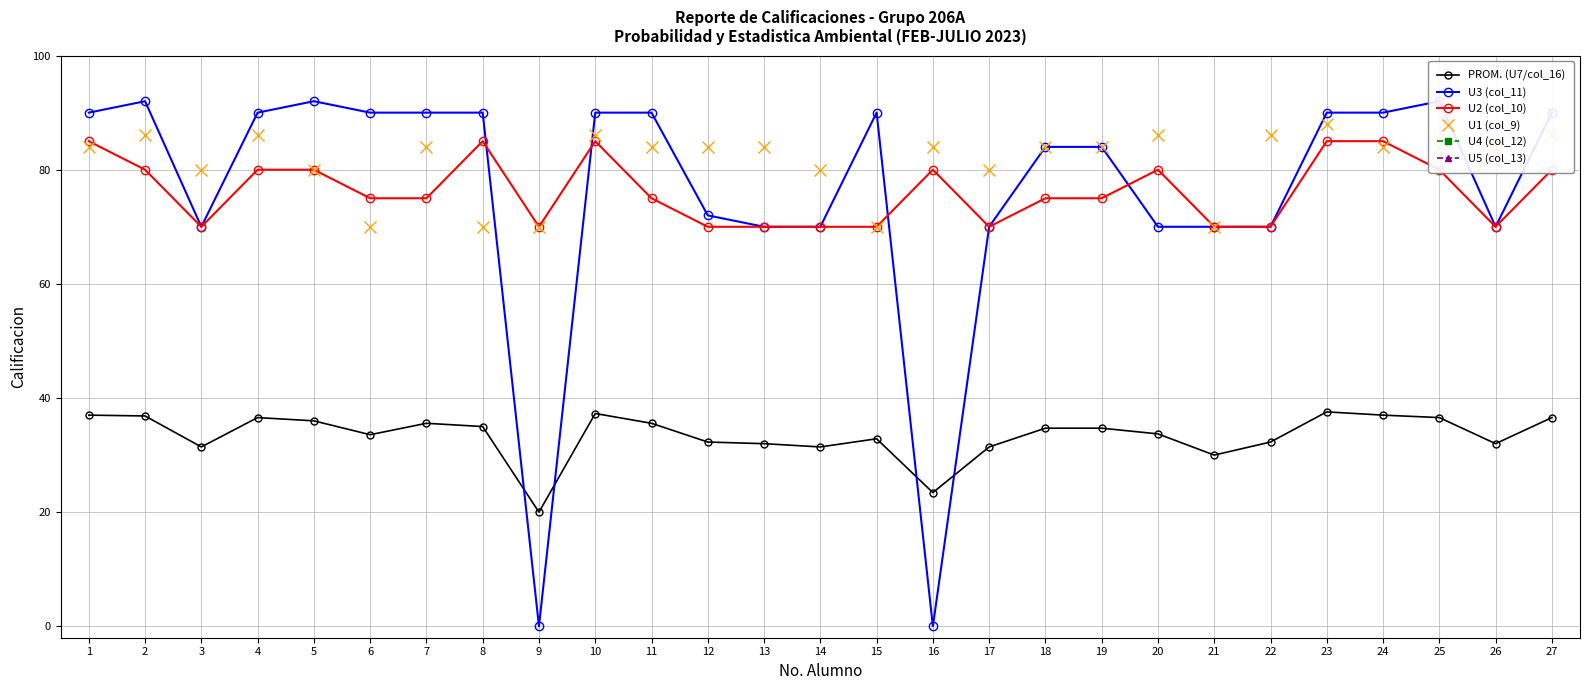

Which category has the lowest value in the PROM. (U7/col_16) series?

9